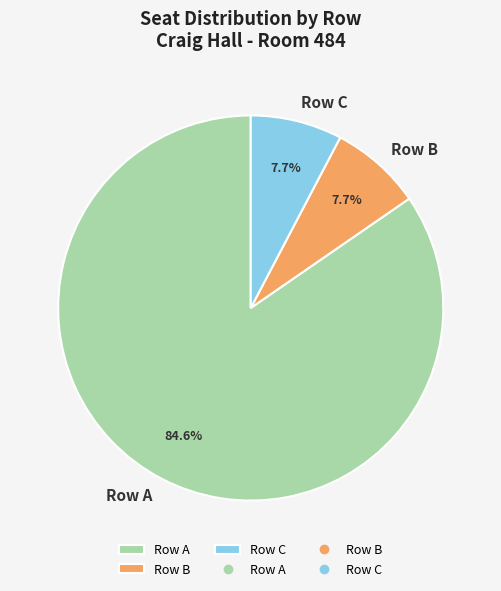

Combined, what portion of the pie is Row C and Row B?

15.4%